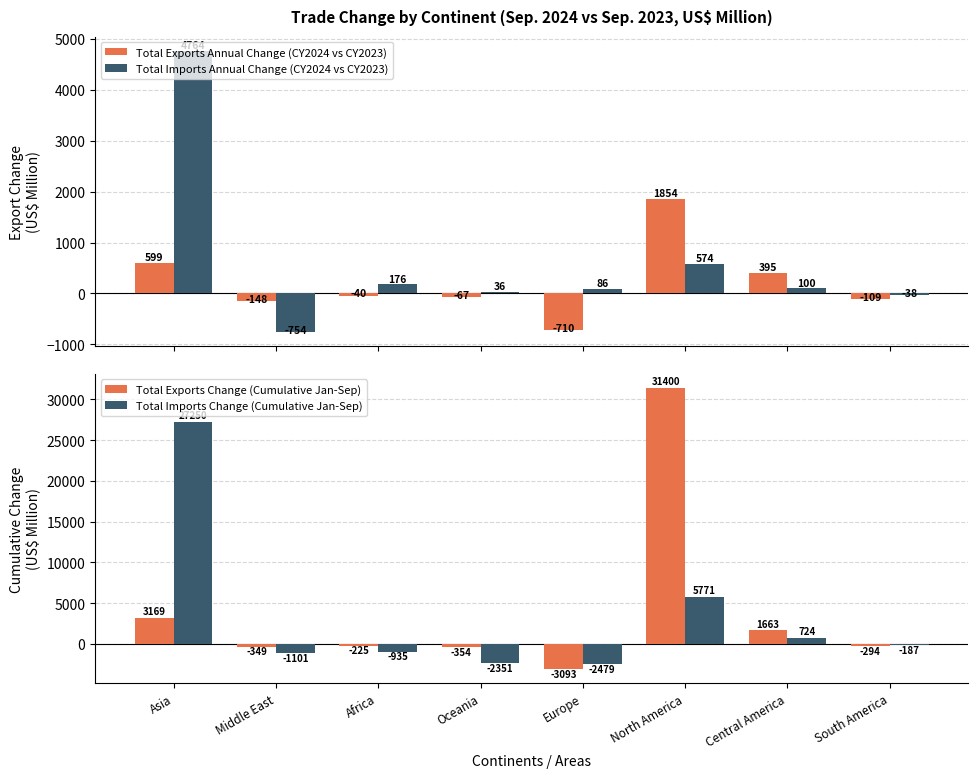

At how many categories does at least one series exceed 17586?

2